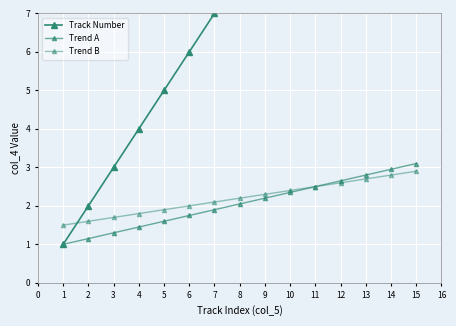

How many distinct data groups are displayed?

3